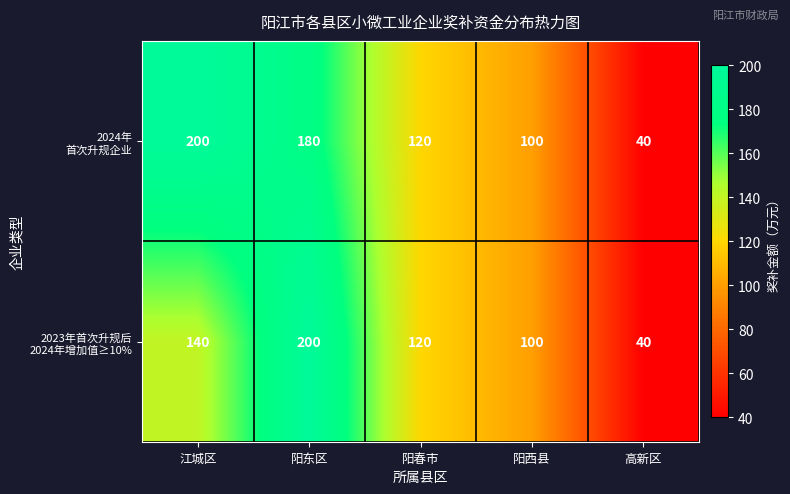

Which category has the lowest value across all series?

高新区